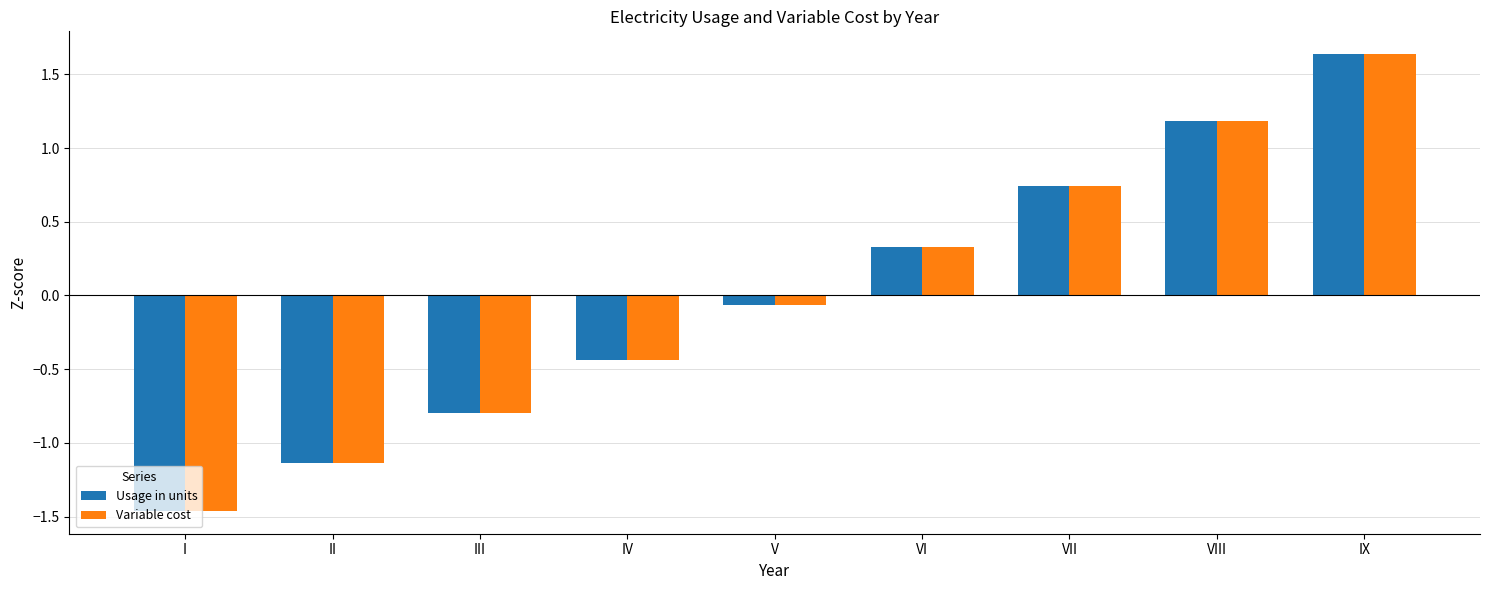

At which label does Usage in units reach its minimum?

I